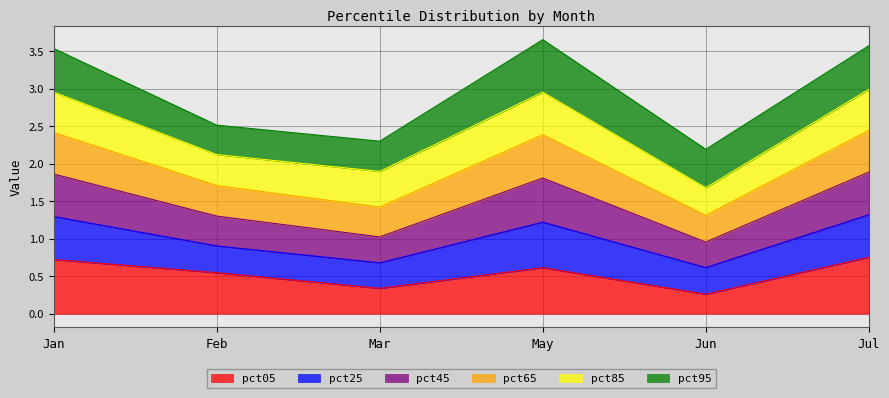

True or false: pct05 and pct25 intersect in this chart.

False